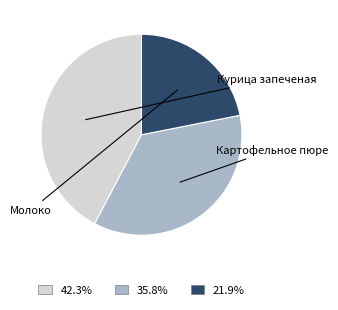

Count the number of slices in the pie.

3